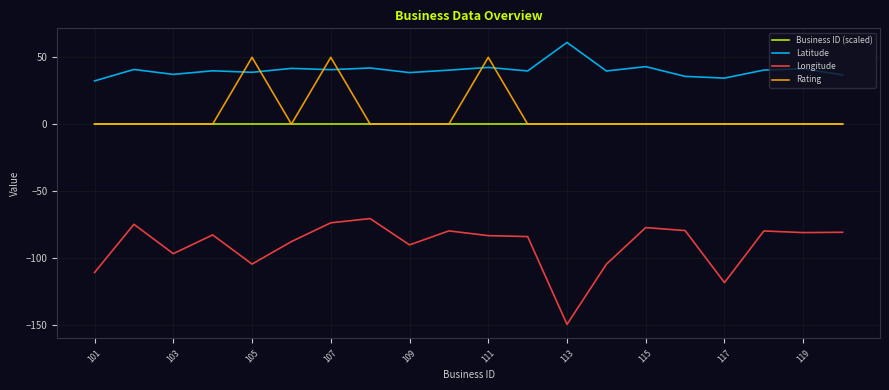

What is the smallest value displayed?

-149.9